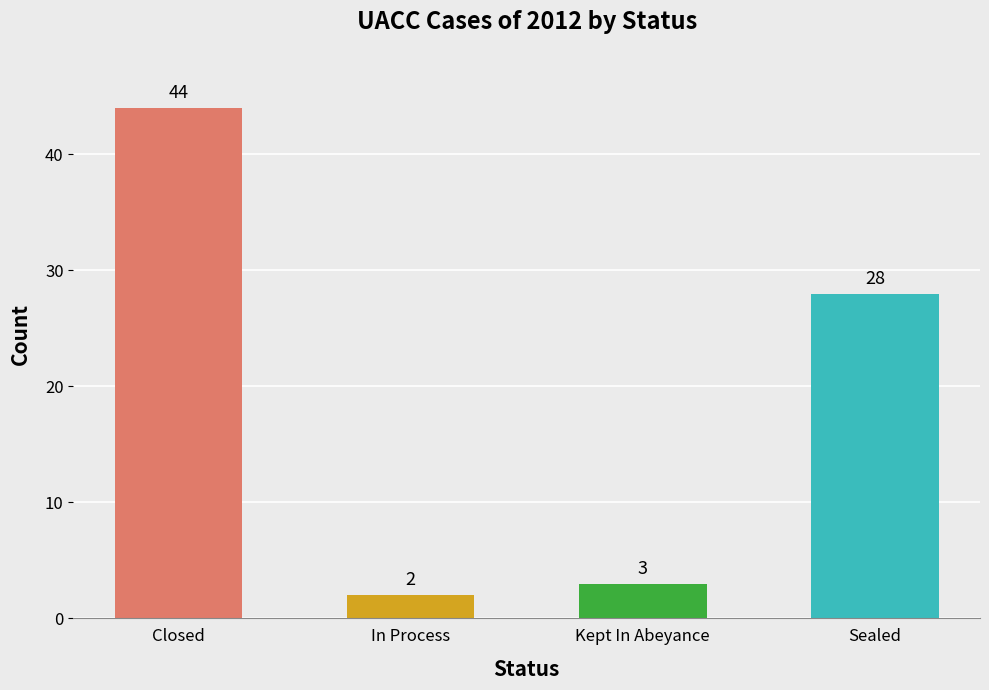

Are the bars grouped side by side (vs. stacked)?

No